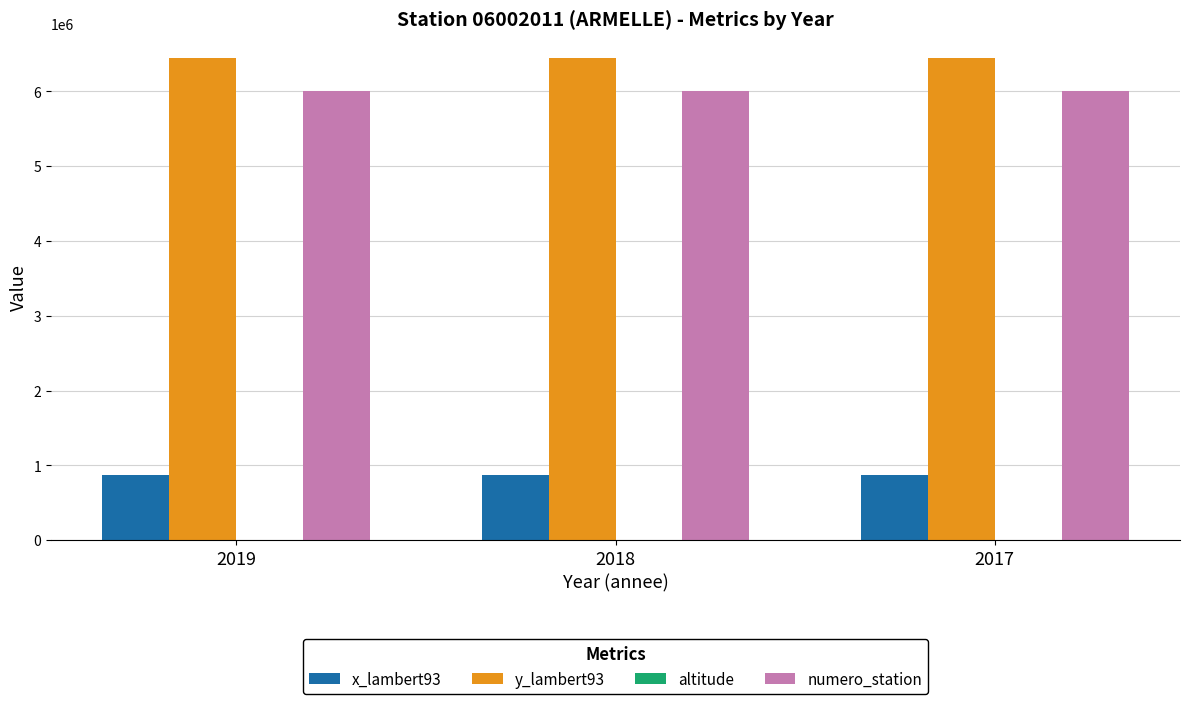

Count the number of categories in the chart.

3